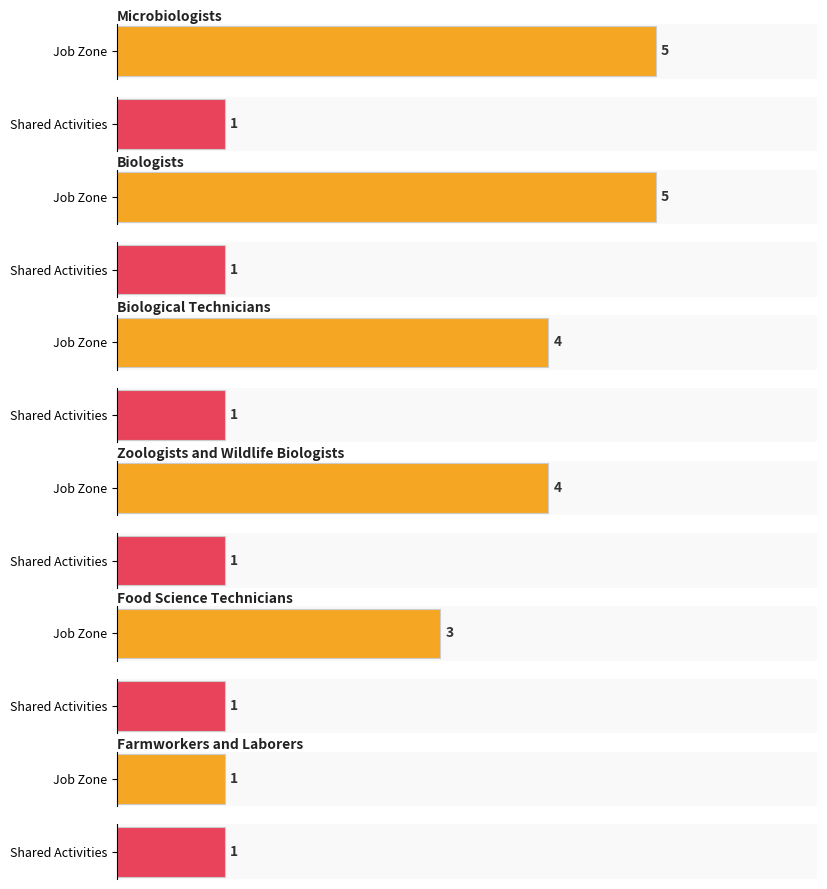

At which label does Job Zone first exceed 4?

Microbiologists